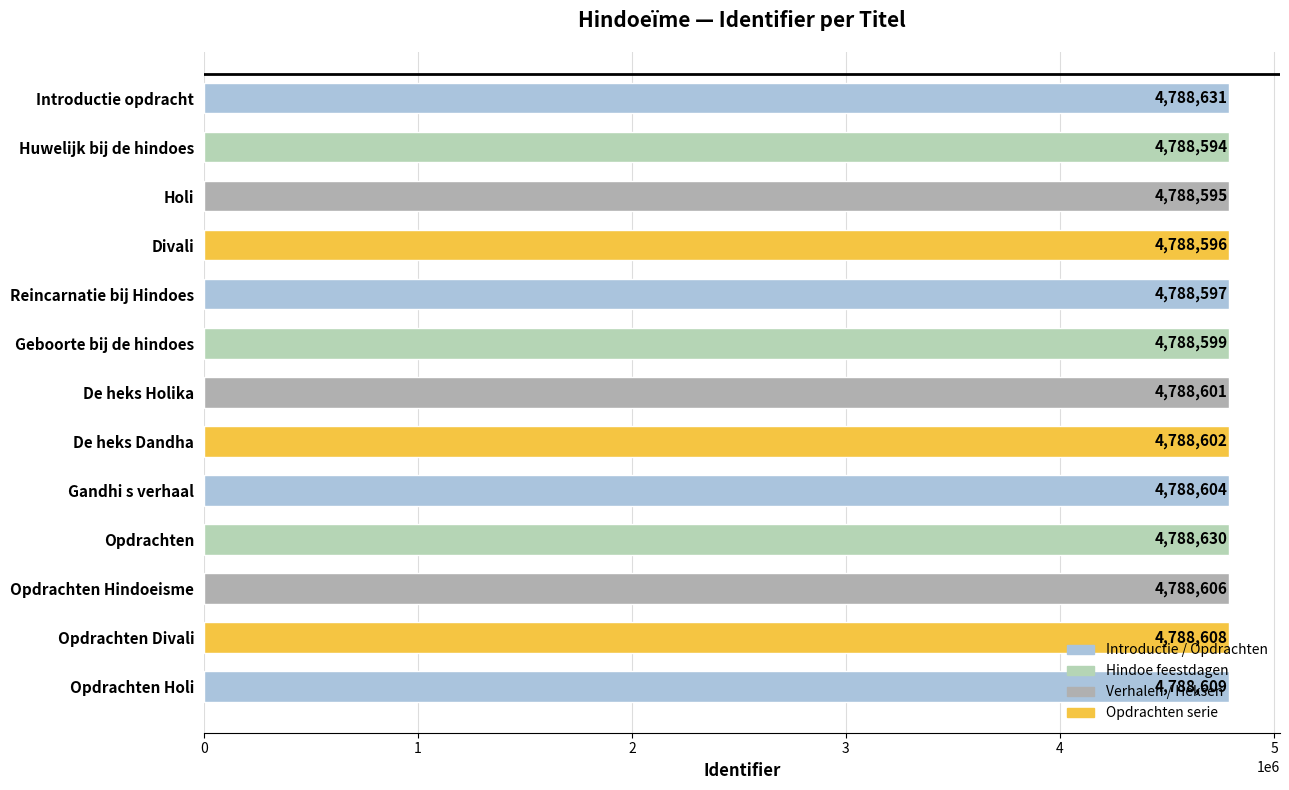

List the labels in order of value, largest first.

Introductie opdracht, Opdrachten, Opdrachten Holi, Opdrachten Divali, Opdrachten Hindoeisme, Gandhi s verhaal, De heks Dandha, De heks Holika, Geboorte bij de hindoes, Reincarnatie bij Hindoes, Divali, Holi, Huwelijk bij de hindoes